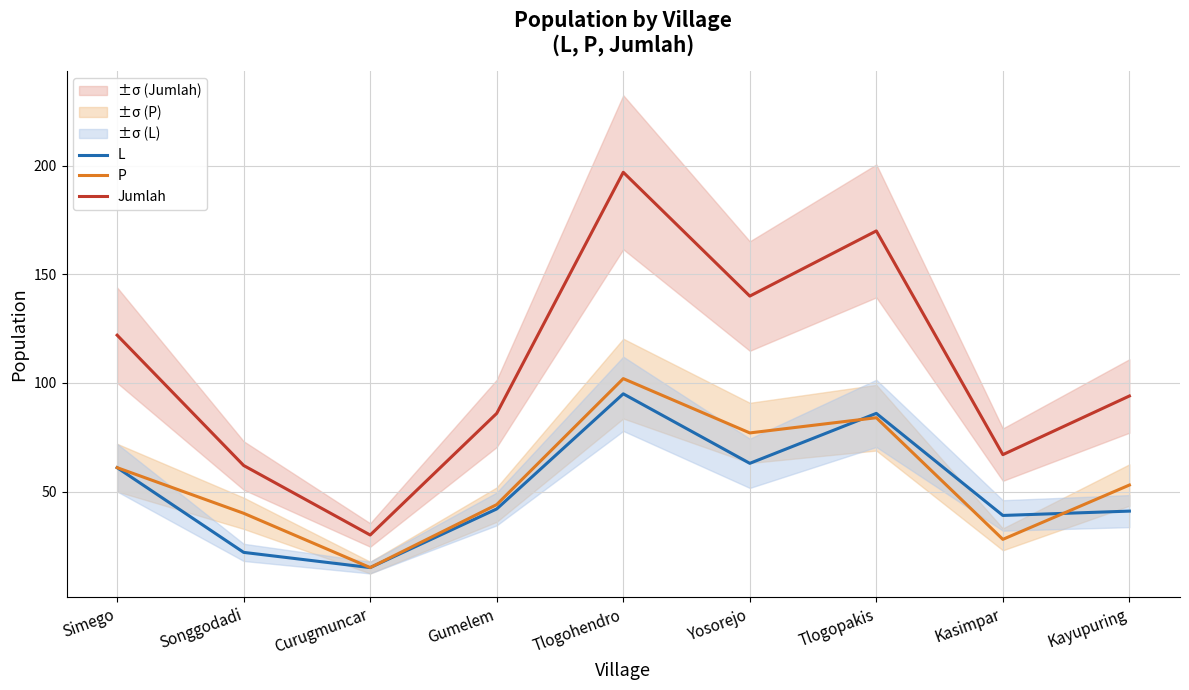

What are all the series names shown in the legend?

L, P, Jumlah